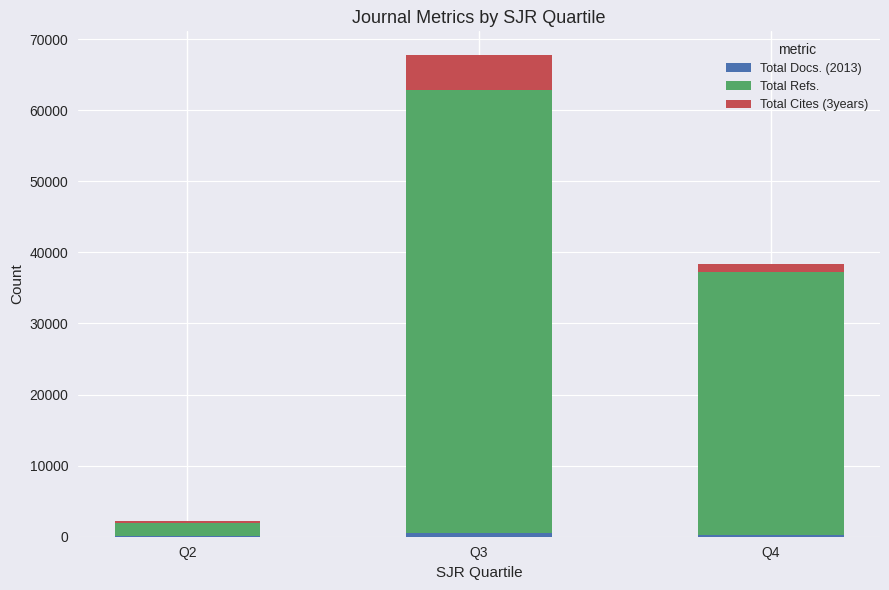

How many distinct data groups are displayed?

3